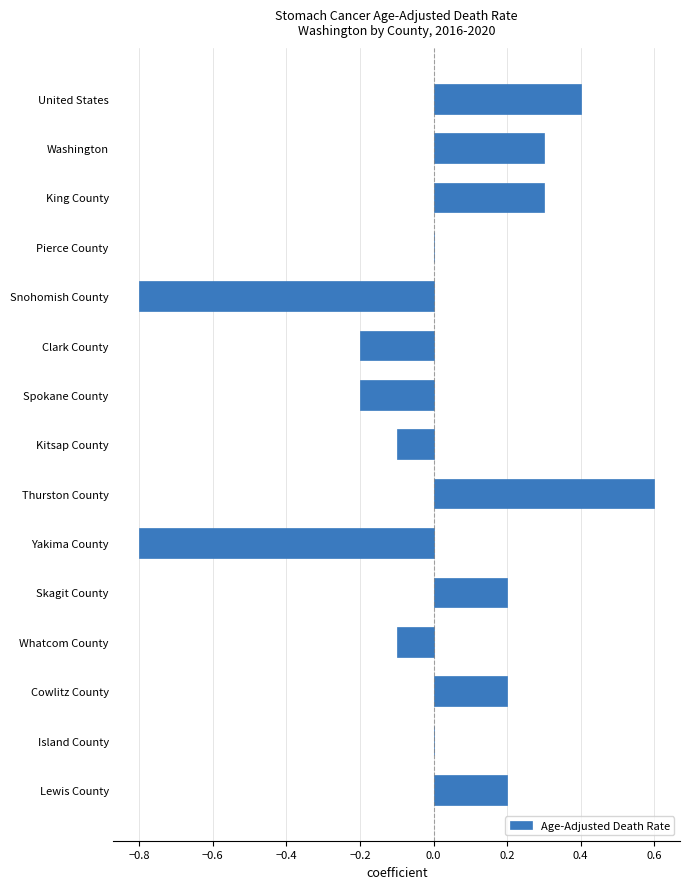

Read the value at United States.

0.4